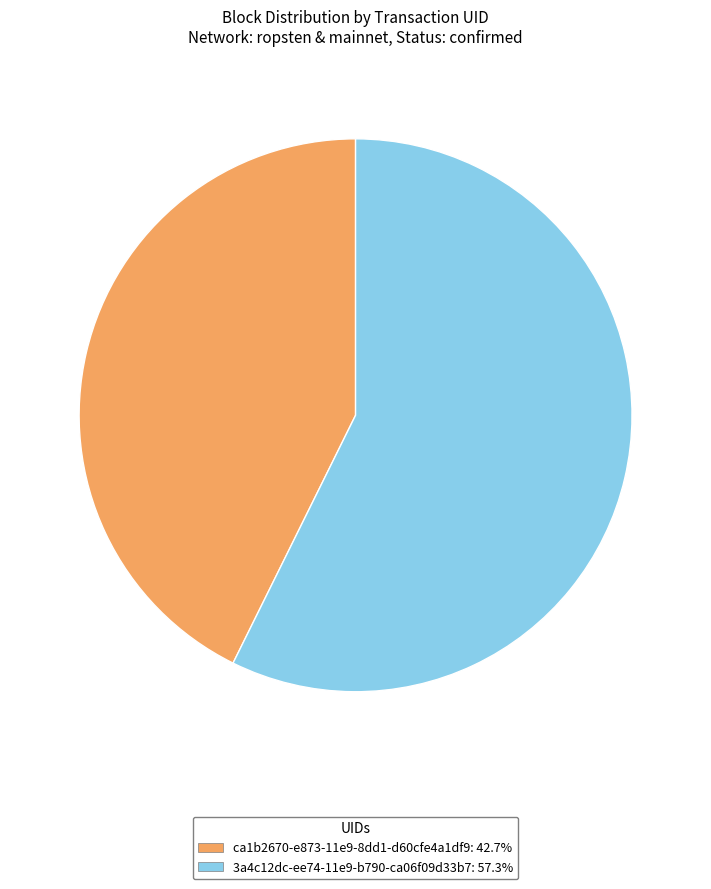

Which category has the biggest portion of the pie?

3a4c12dc-ee74-11e9-b790-ca06f09d33b7